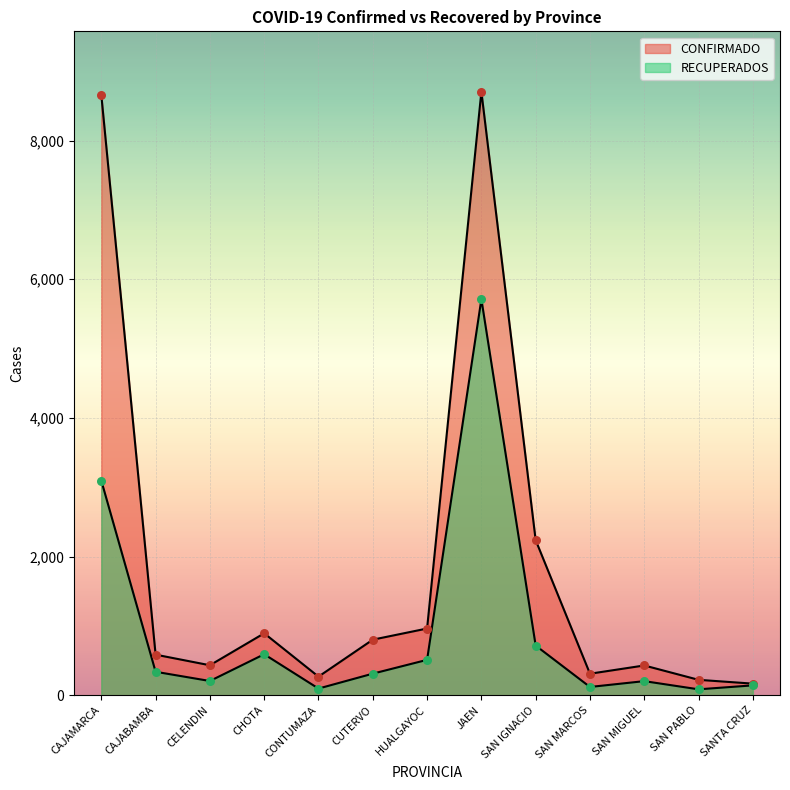

What is the total value across all series at CAJAMARCA?

11753